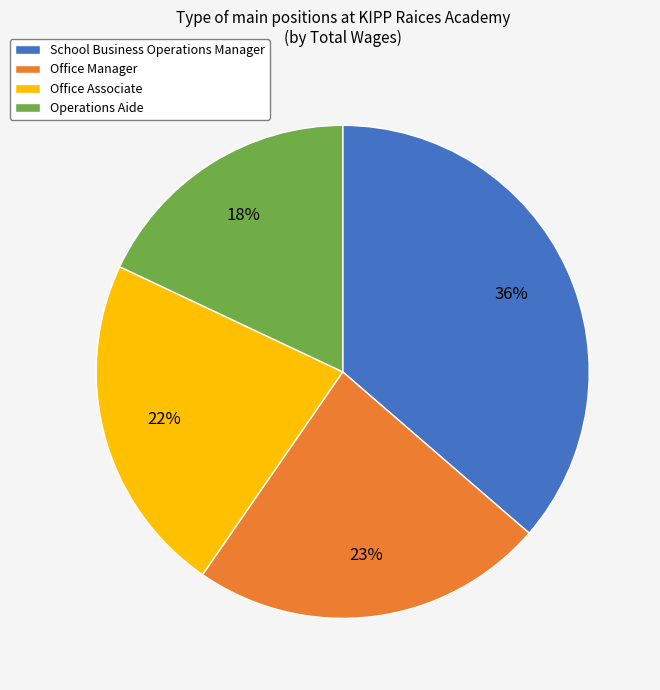

Which category has the biggest portion of the pie?

School Business Operations Manager